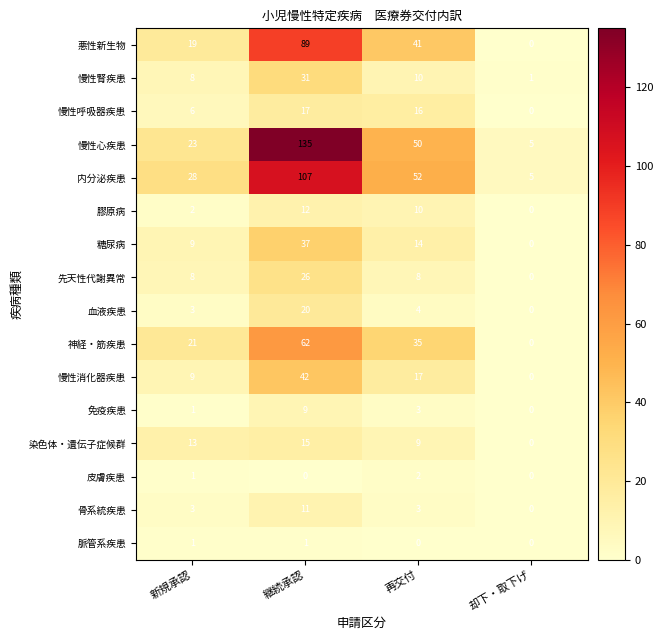

How many series are shown in this chart?

16